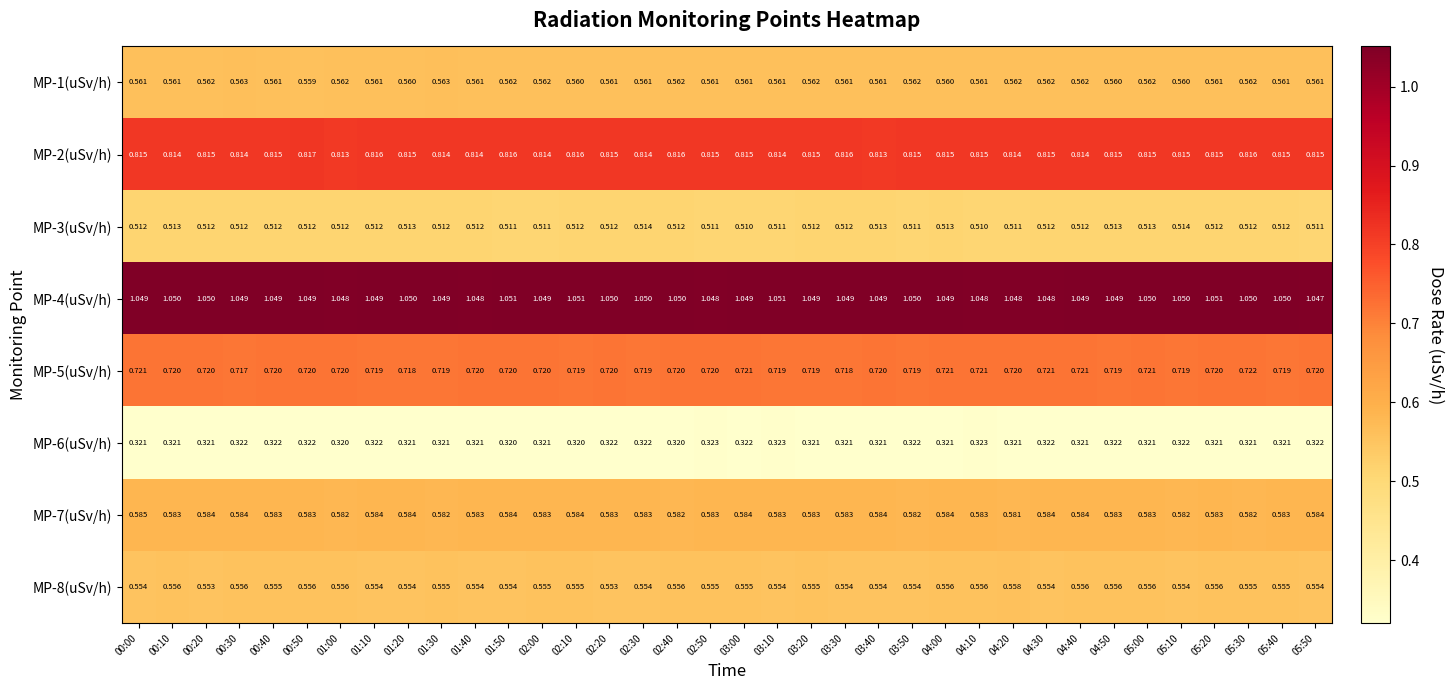

At which category is the sum across all series the highest?

05:00